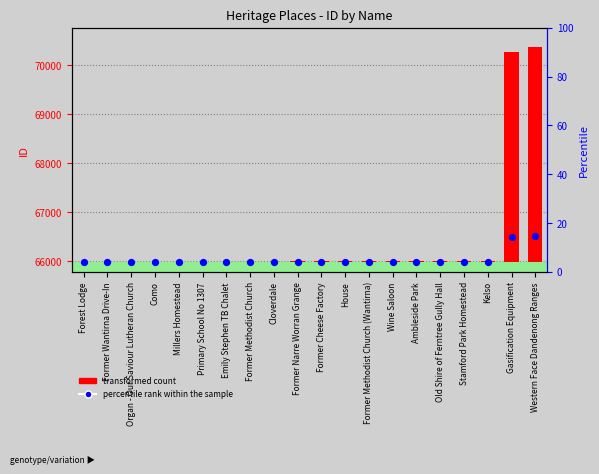

What are all the series names shown in the legend?

transformed count, percentile rank within the sample